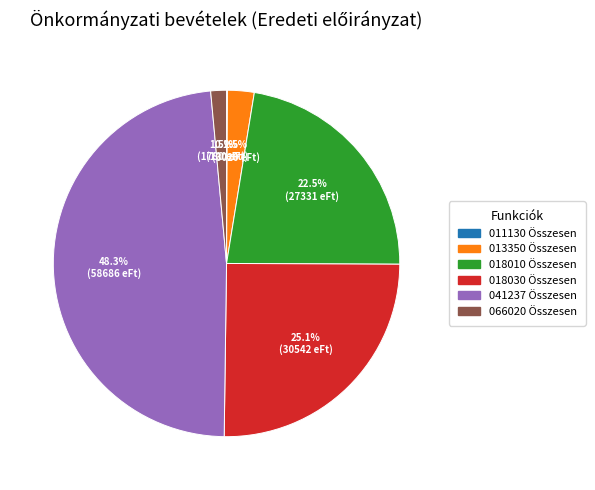

The 018010 Összesen slice represents 16% of the pie. True or false?

False